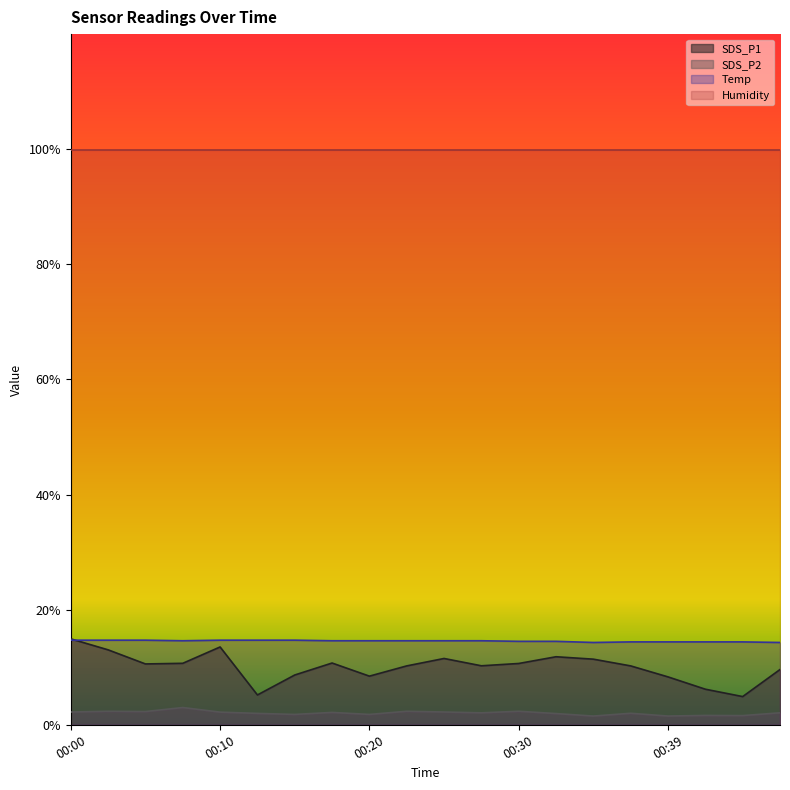

What is the average value of the SDS_P1 series?

10.0